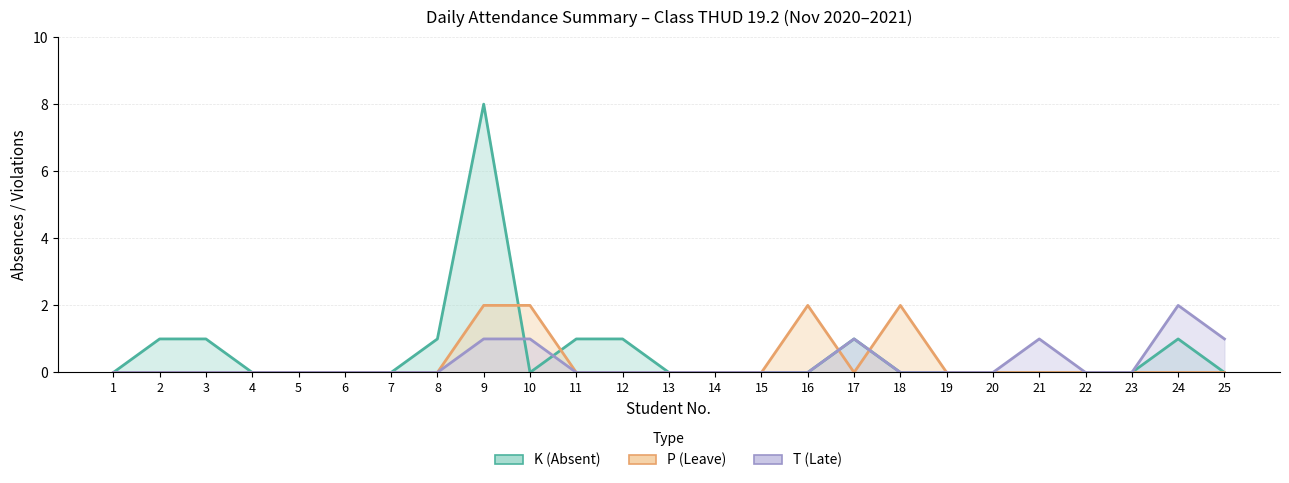

Between 8 and 13, which is larger?

8